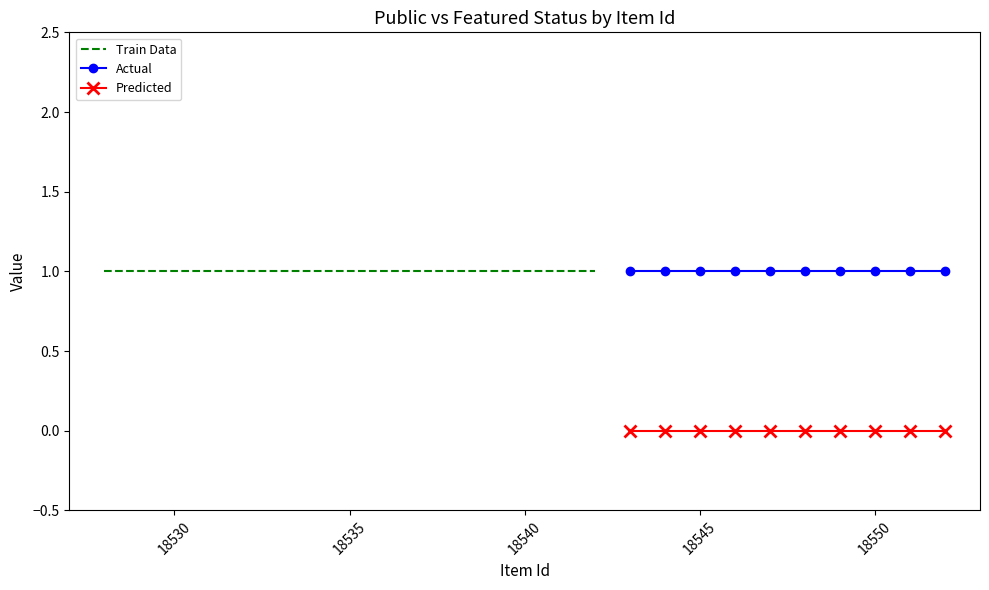

True or false: Actual and Predicted cross at least once.

False